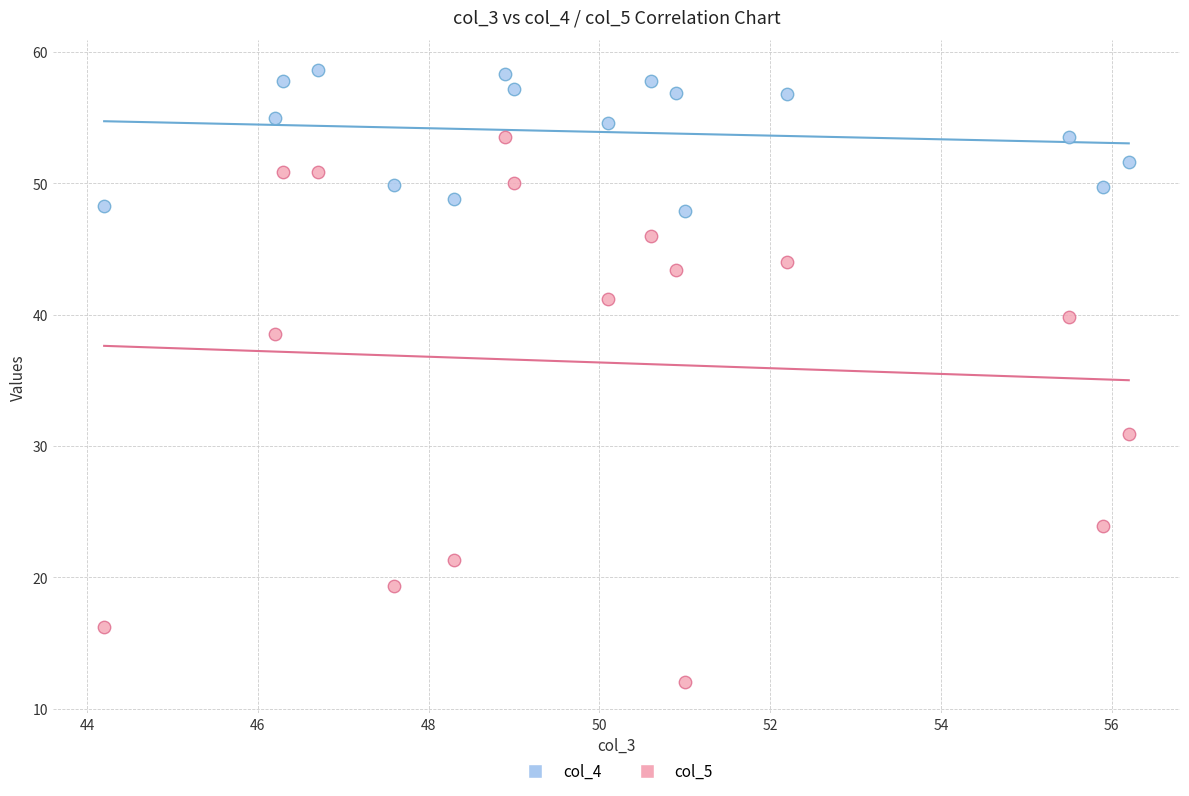

Which series has the widest spread of Y values?

col_5